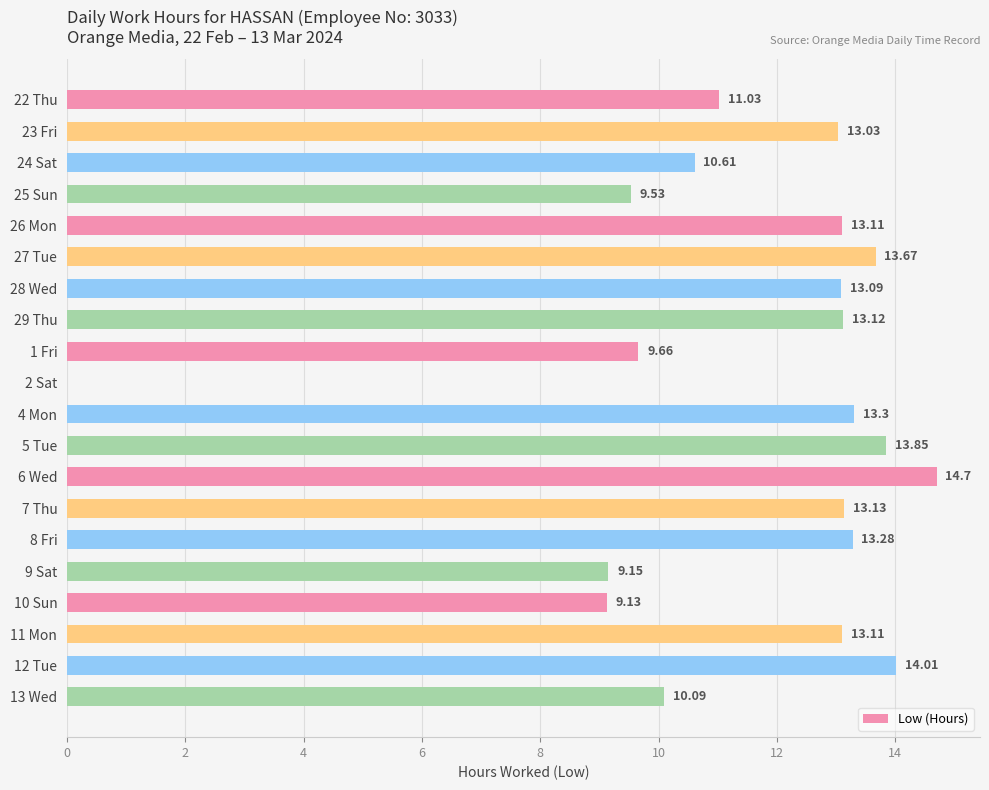

Which has a higher value, 6 Wed or 11 Mon?

6 Wed